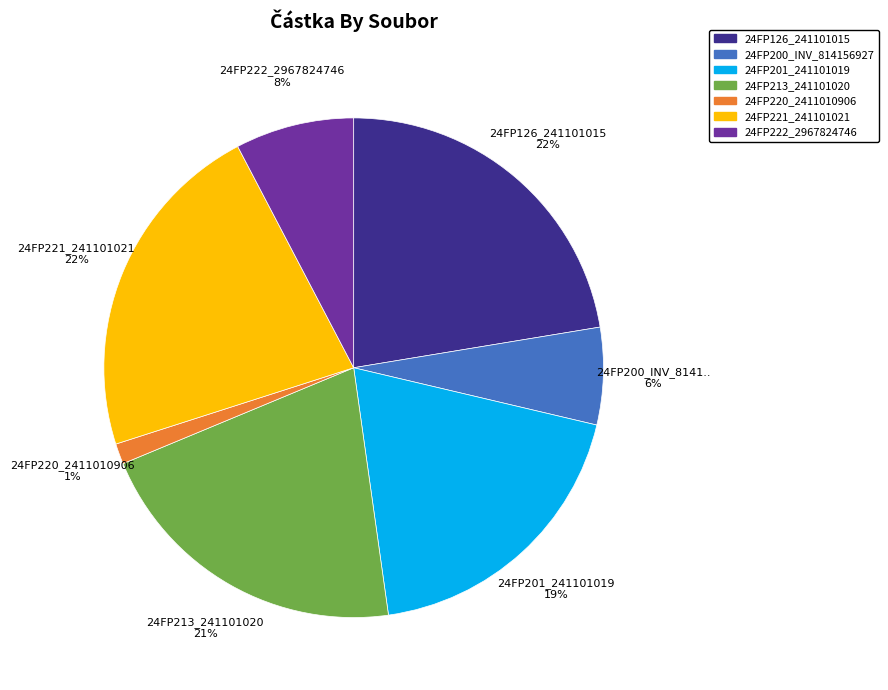

Count the number of slices in the pie.

7